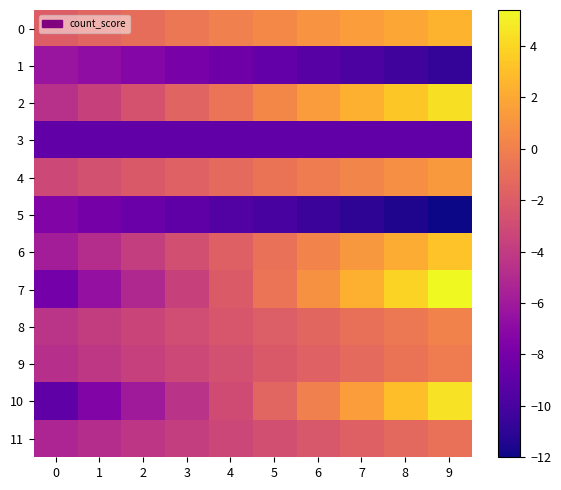

What is the smallest value displayed?

-12.0